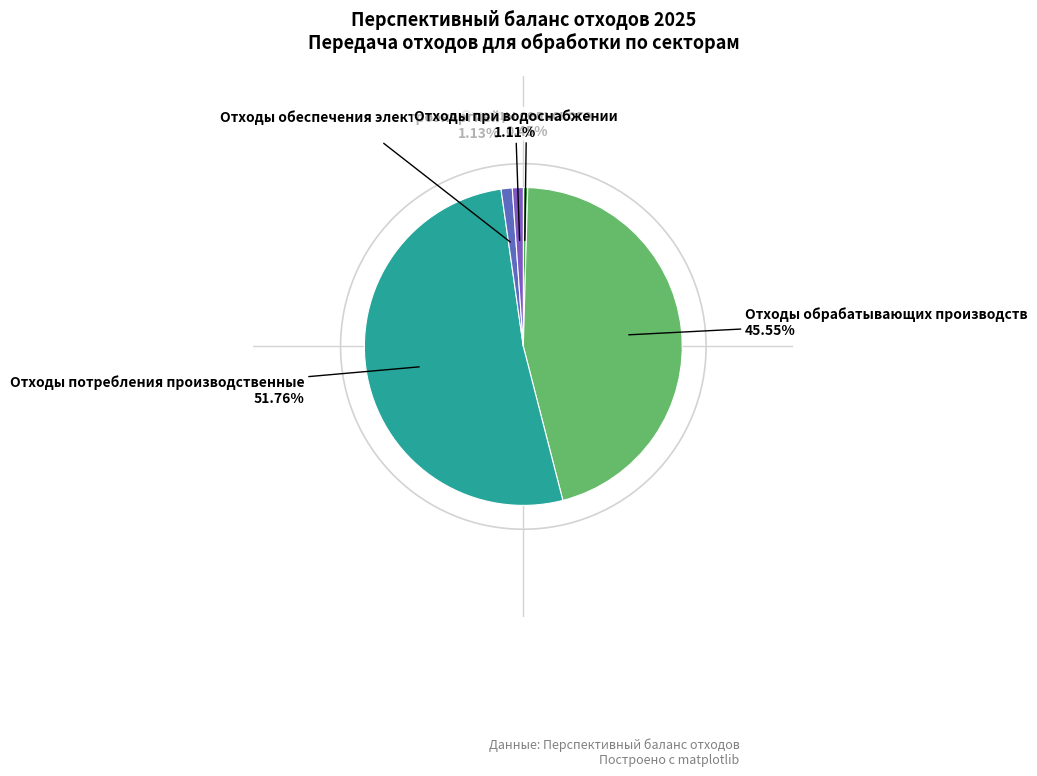

To the nearest percent, what is the average slice percentage?

20%